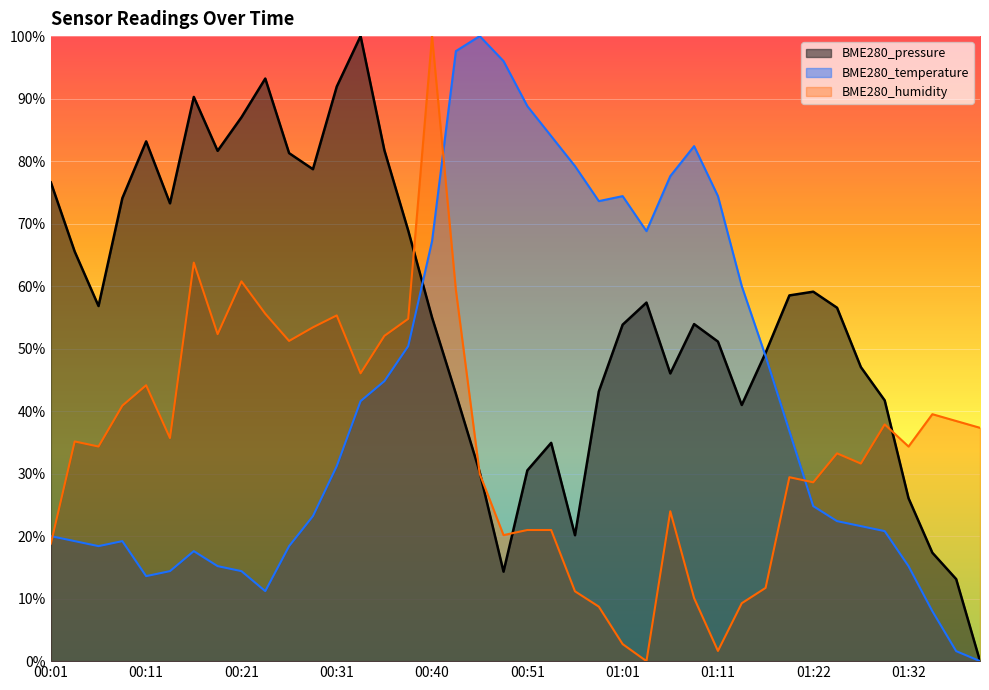

Reading left to right, extract all data points from this chart.

BME280_pressure: 76.6	65.5	56.8	74.1	83.2	73.2	90.3	81.6	87.0	93.2	81.3	78.7	91.9	100.0	81.7	68.9	55.0	42.8	30.2	14.3	30.5	34.9	20.1	43.1	53.8	57.4	46.0	53.9	51.1	41.0	49.3	58.5	59.1	56.5	47.0	41.7	26.1	17.3	13.1	0.0
BME280_temperature: 20.0	19.2	18.4	19.2	13.6	14.4	17.6	15.2	14.4	11.2	18.4	23.2	31.2	41.6	44.8	50.4	67.2	97.6	100.0	96.0	88.8	84.0	79.2	73.6	74.4	68.8	77.6	82.4	74.4	60.0	48.8	36.8	24.8	22.4	21.6	20.8	15.2	8.0	1.6	0.0
BME280_humidity: 18.8	35.1	34.3	40.9	44.1	35.7	63.8	52.3	60.8	55.6	51.2	53.4	55.3	46.0	52.0	54.8	100.0	59.4	30.0	20.2	21.0	21.0	11.2	8.7	2.7	0.0	24.0	10.1	1.6	9.3	11.7	29.4	28.6	33.2	31.6	37.9	34.3	39.5	38.4	37.3